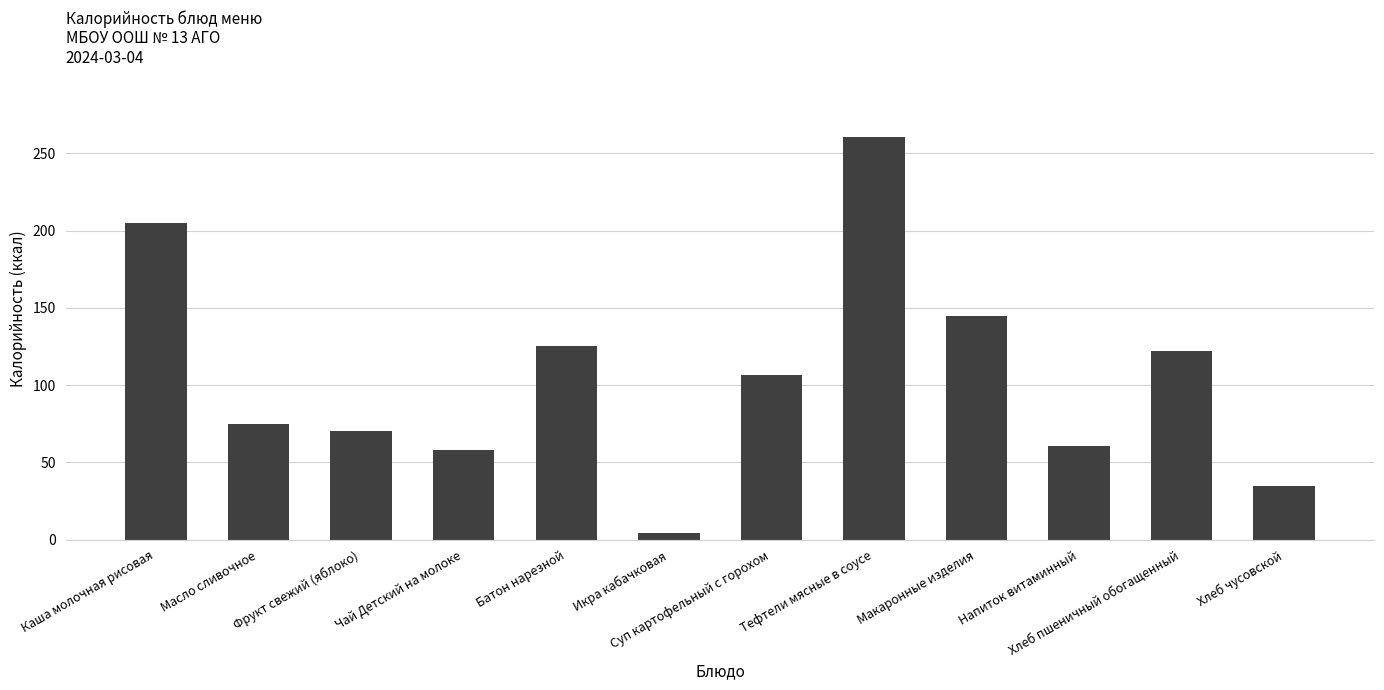

What is the average value?

105.6